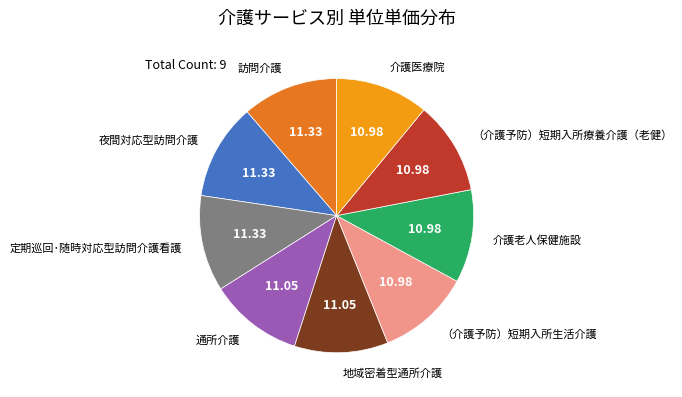

Does any single category account for the majority?

No